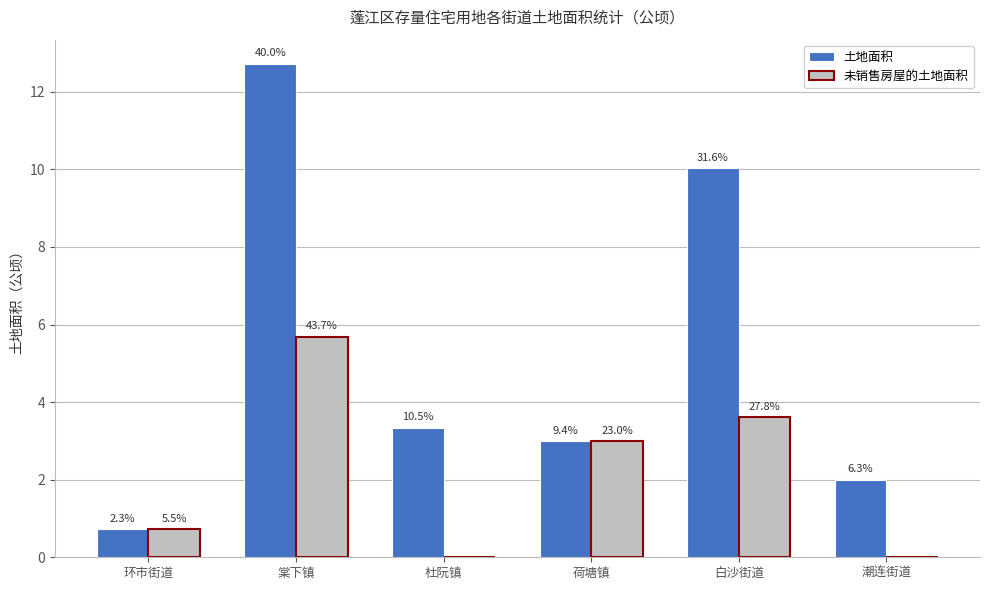

List the labels in order of 未销售房屋的土地面积 value, largest first.

棠下镇, 白沙街道, 荷塘镇, 环市街道, 杜阮镇, 潮连街道